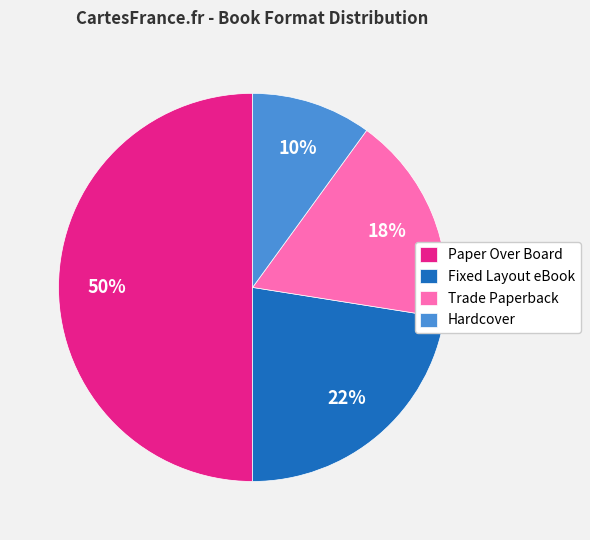

Rank the categories by value from highest to lowest.

Paper Over Board, Fixed Layout eBook, Trade Paperback, Hardcover